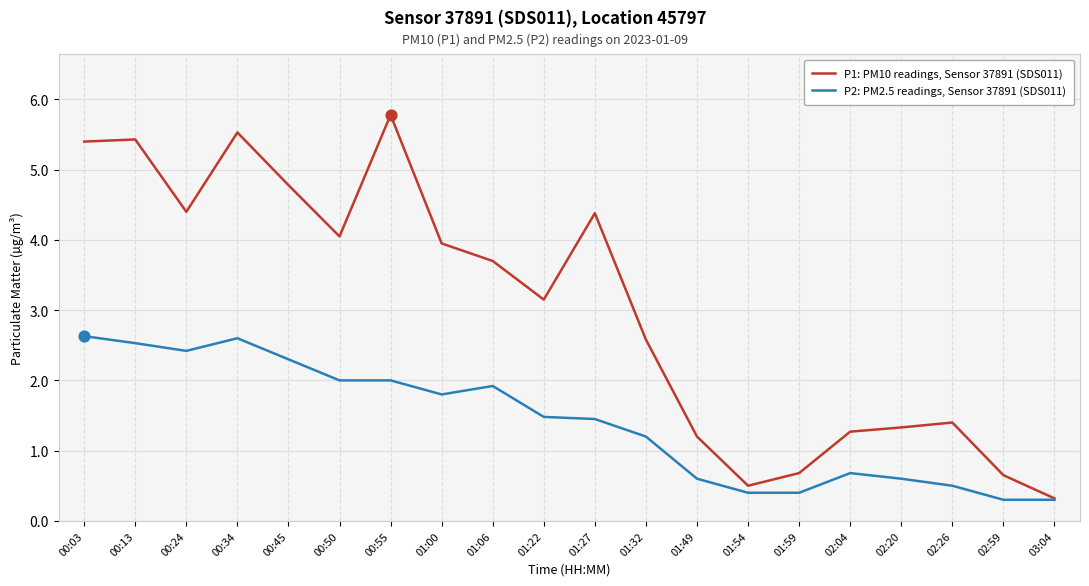

What are all the series names shown in the legend?

P1: PM10 readings, Sensor 37891 (SDS011), P2: PM2.5 readings, Sensor 37891 (SDS011)